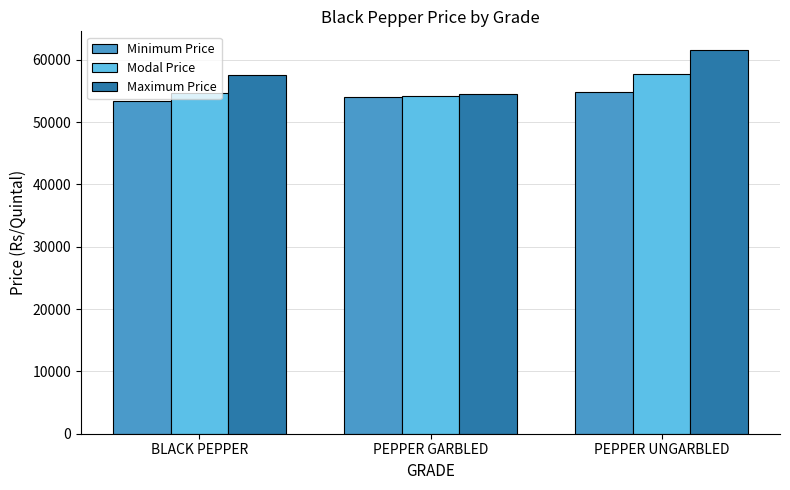

What is the sum of the Modal Price values at BLACK PEPPER and PEPPER GARBLED?

108861